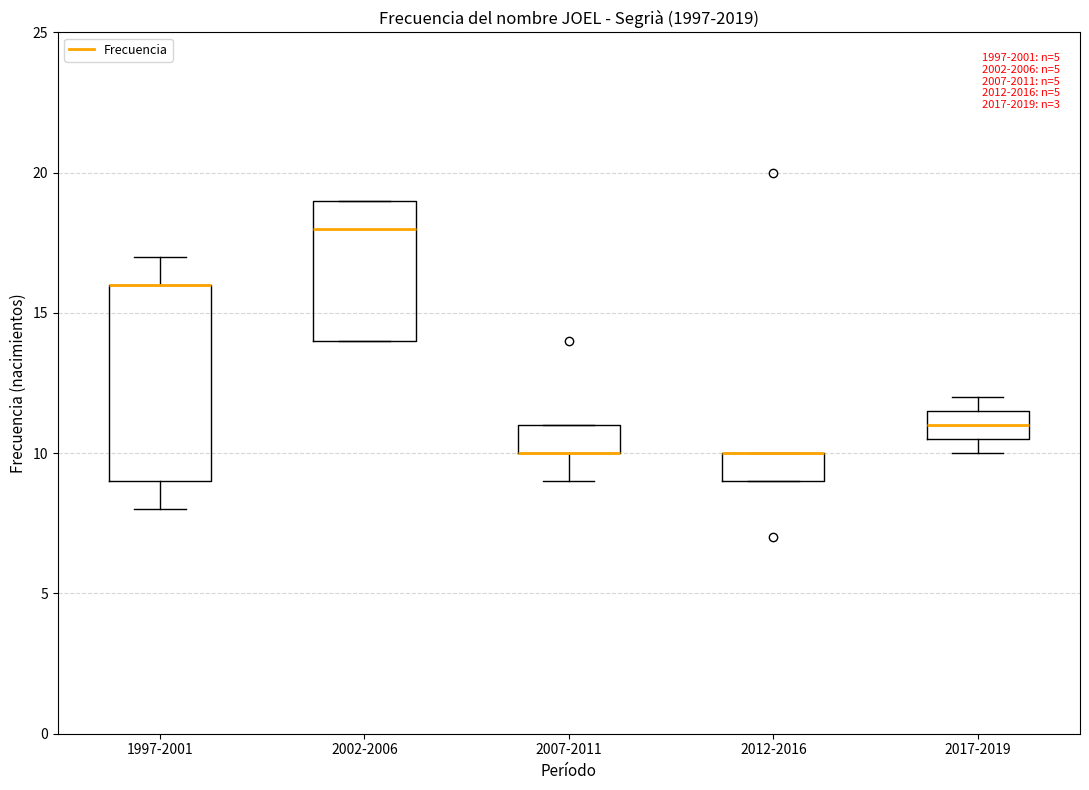

Where does the lower whisker of the box for 2007-2011 end on the y-axis? The values are not printed on the chart, so give them approximately, as read against the axis.

9.0